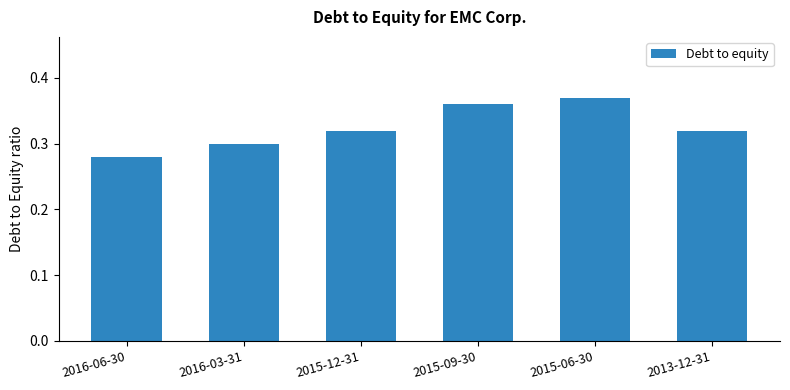

How many values are between 0 and 1?

6